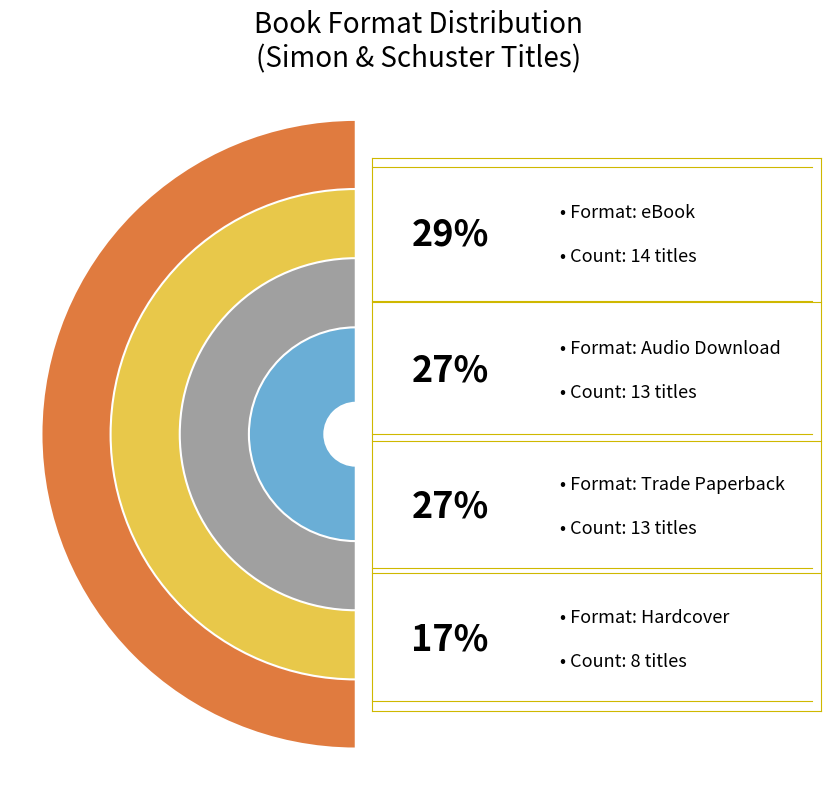

To the nearest percent, what percentage of the pie is Hardcover?

17%